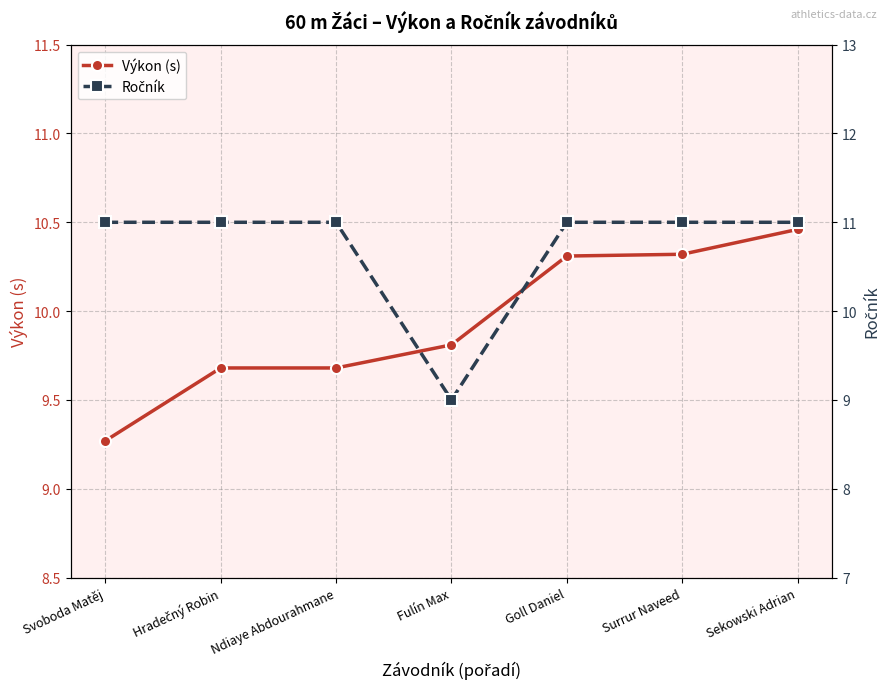

Between Hradečný Robin and Fulín Max, which series saw the biggest shift?

Ročník